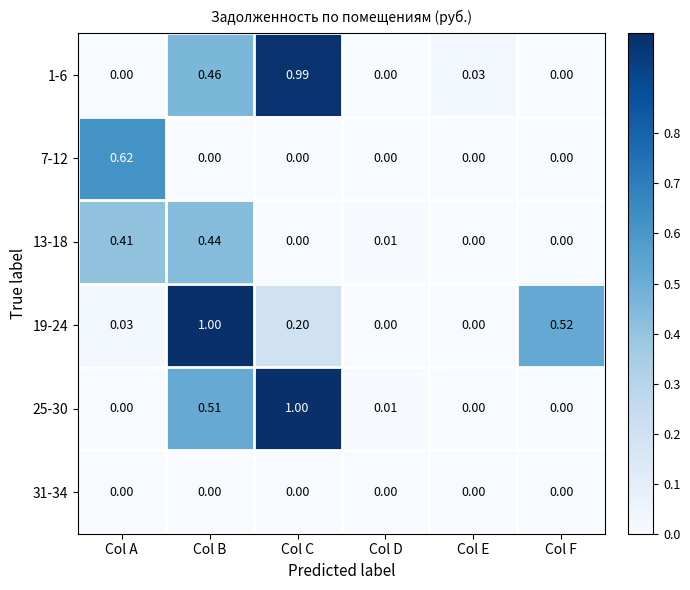

Is the value of 1-6 at Col C greater than the value of 19-24 at Col D?

Yes